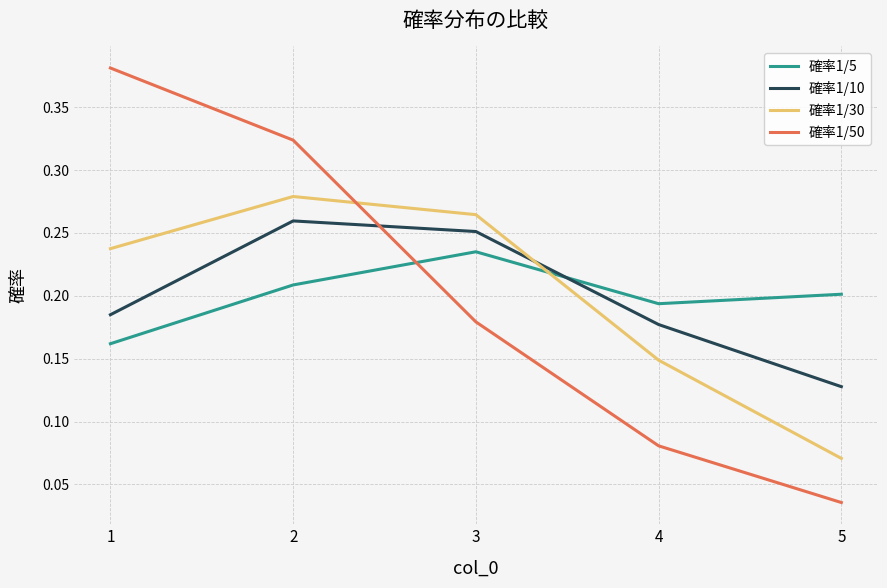

The 確率1/5 series shows 0.2 at 4. True or false?

True